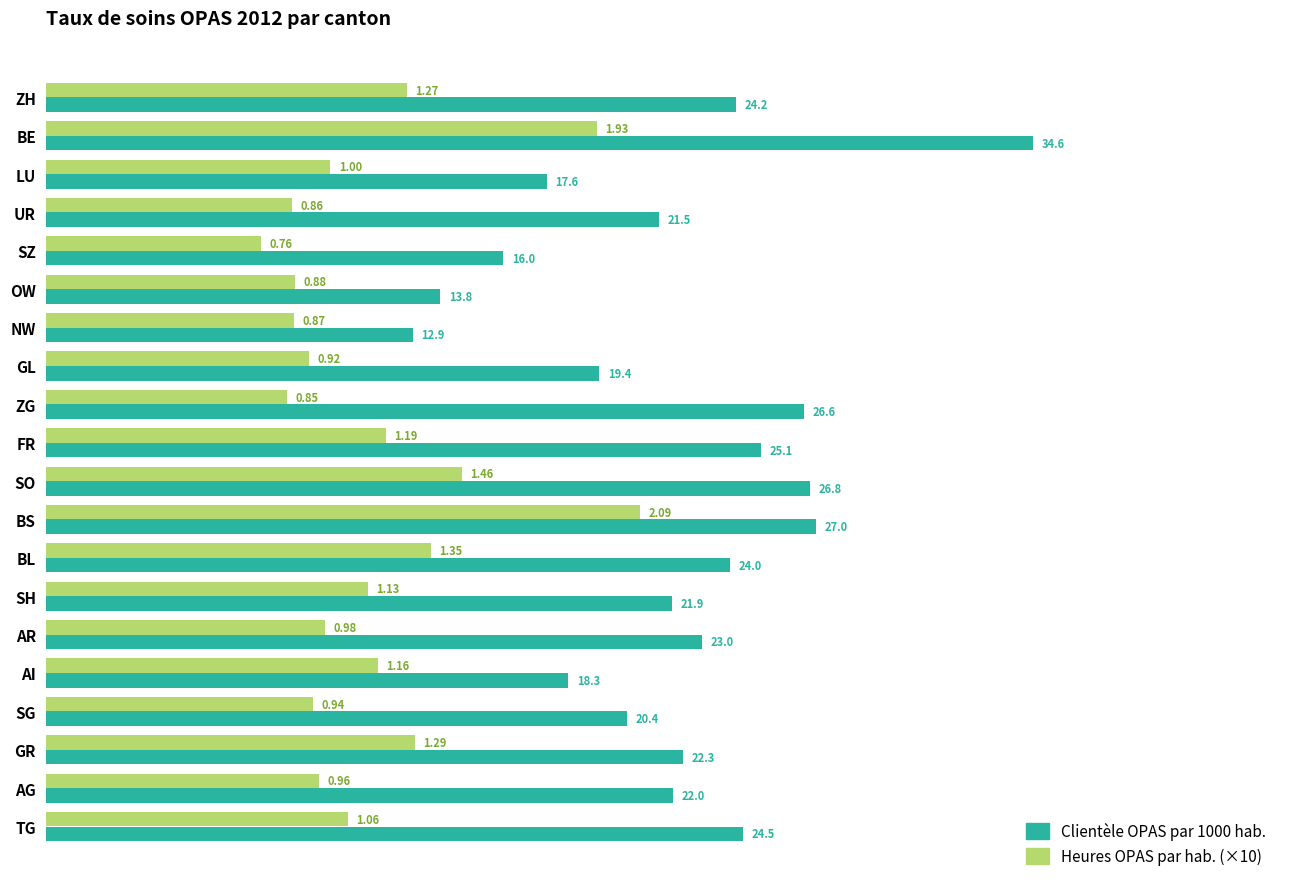

What is the maximum value for Heures OPAS par hab. (×10)?

20.9